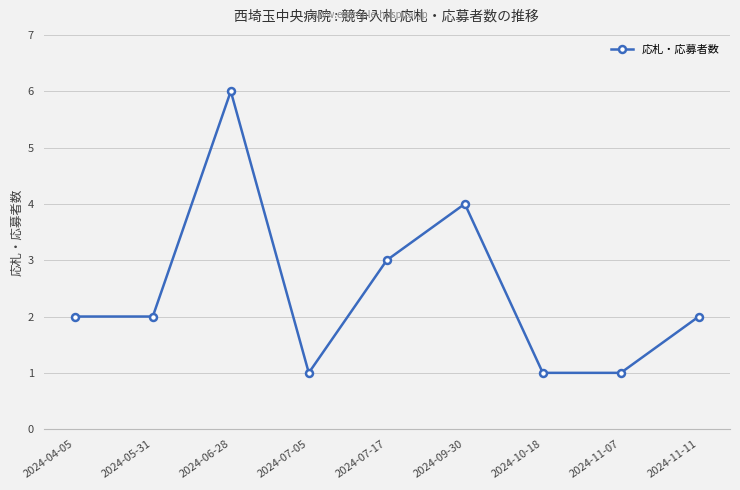

How many lines are shown in the chart?

1